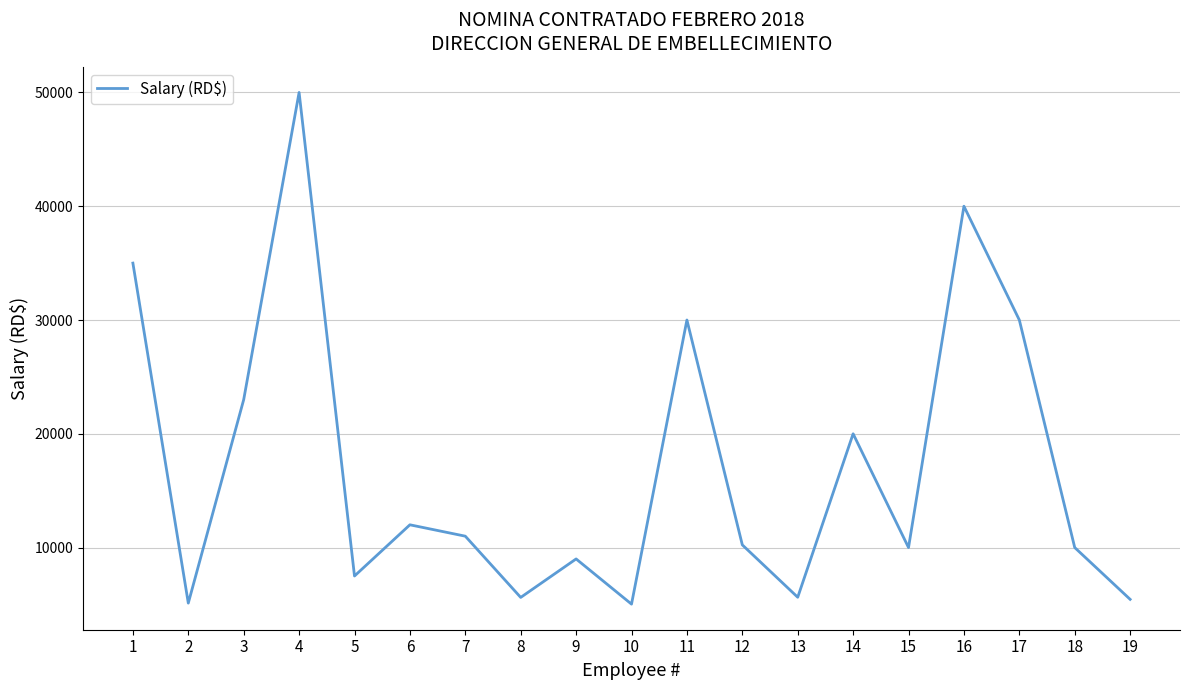

Which has a higher value, 10 or 16?

16